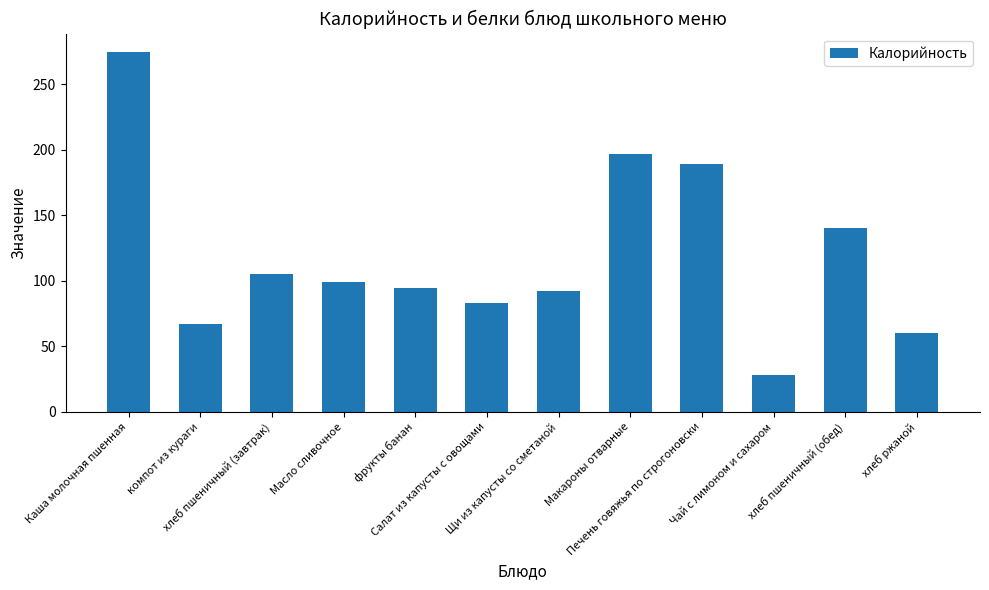

How many values are below 99?

6